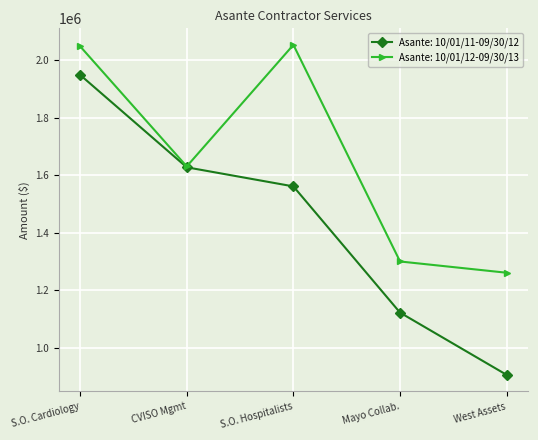

True or false: Asante: 10/01/11-09/30/12 has more than 2 interior local peaks.

False